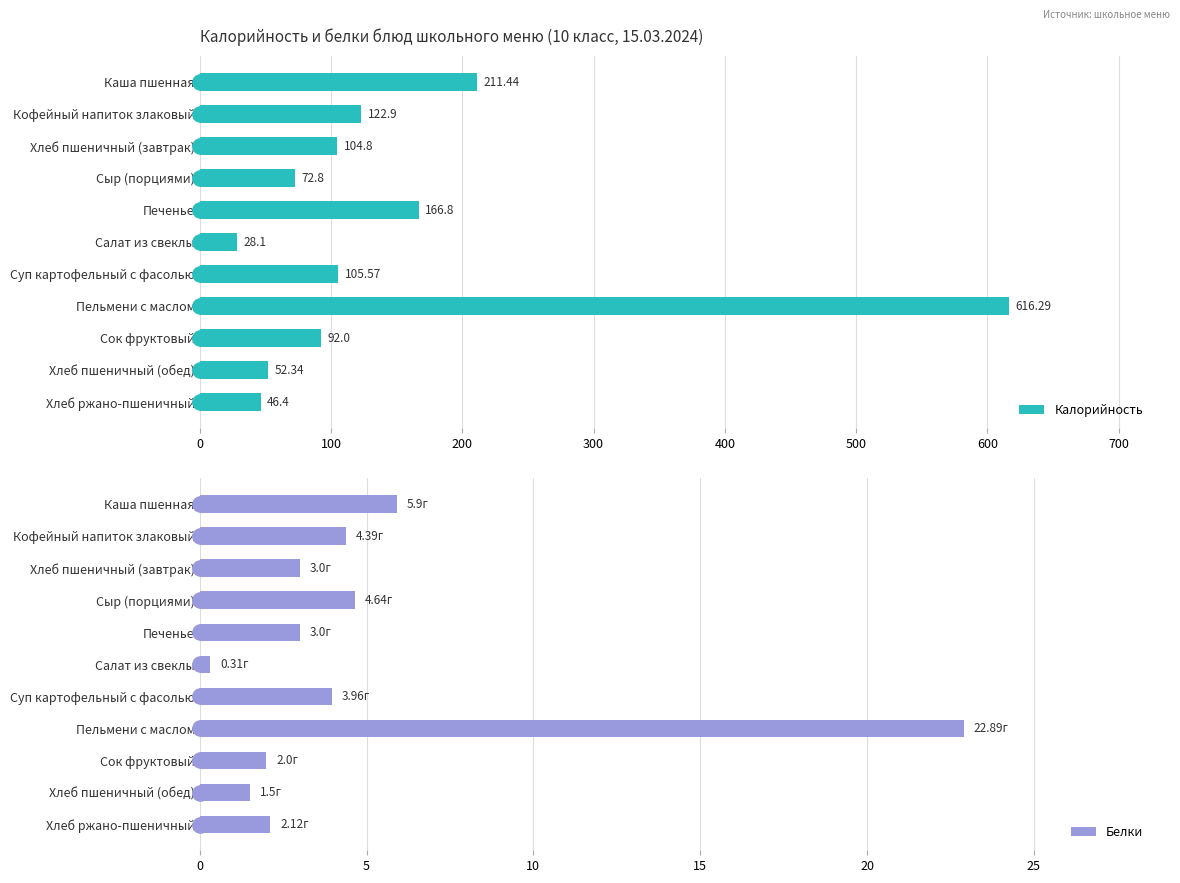

What is the sum of the Белки values at Сыр (порциями) and Суп картофельный с фасолью?

8.6